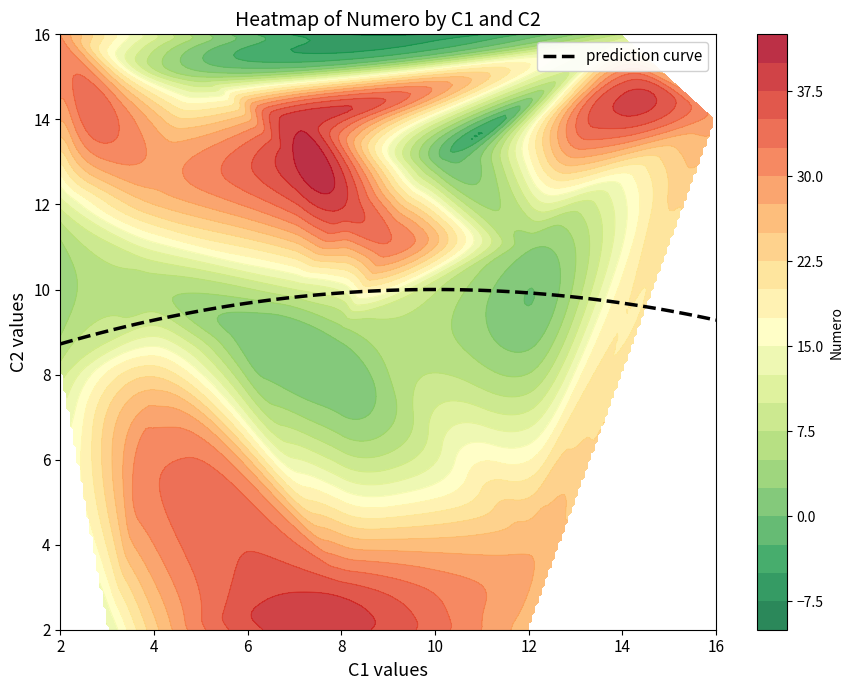

List the series in order of their peak value, lowest first.

1, 2, Numero